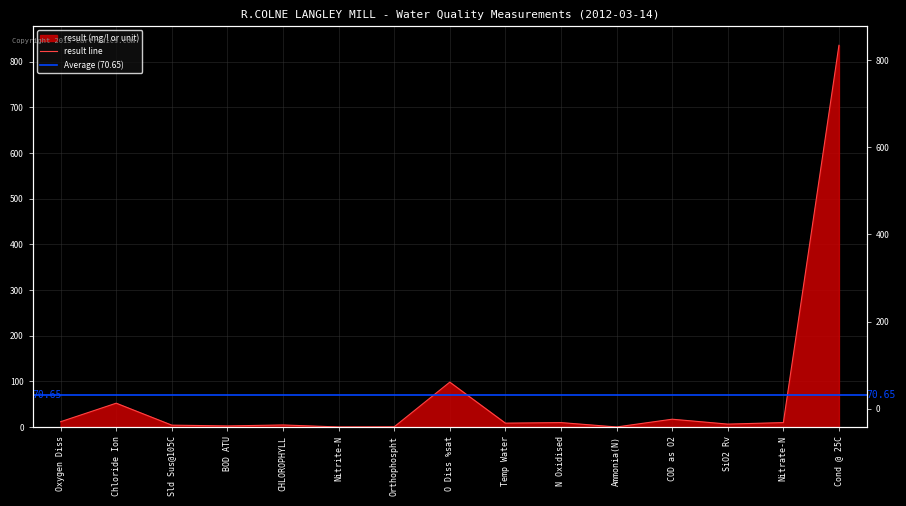

Reading left to right, transcribe all the data shown in this chart.

Oxygen Diss=11.5	Chloride Ion=52.1	Sld Sus@105C=4.0	BOD ATU=2.3	CHLOROPHYLL=4.4	Nitrite-N=0.0	Orthophospht=0.3	O Diss %sat=98.2	Temp Water=8.4	N Oxidised=9.6	Ammonia(N)=0.0	COD as O2=17.0	SiO2 Rv=6.3	Nitrate-N=9.6	Cond @ 25C=836.0